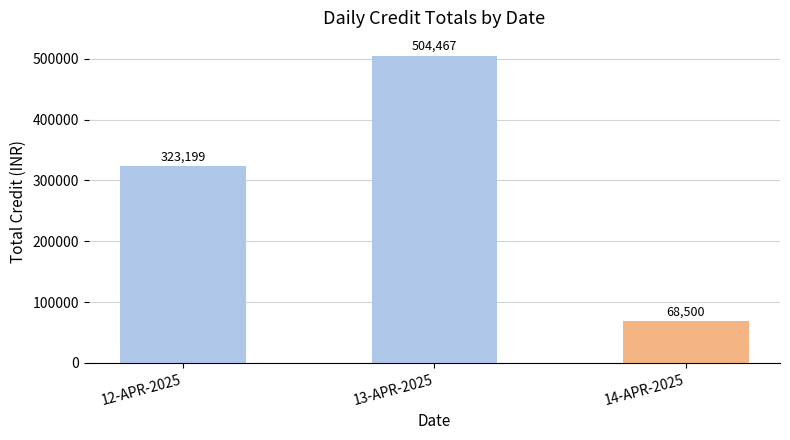

Reading left to right, list all the values displayed in this chart.

12-APR-2025=323199	13-APR-2025=504467	14-APR-2025=68500